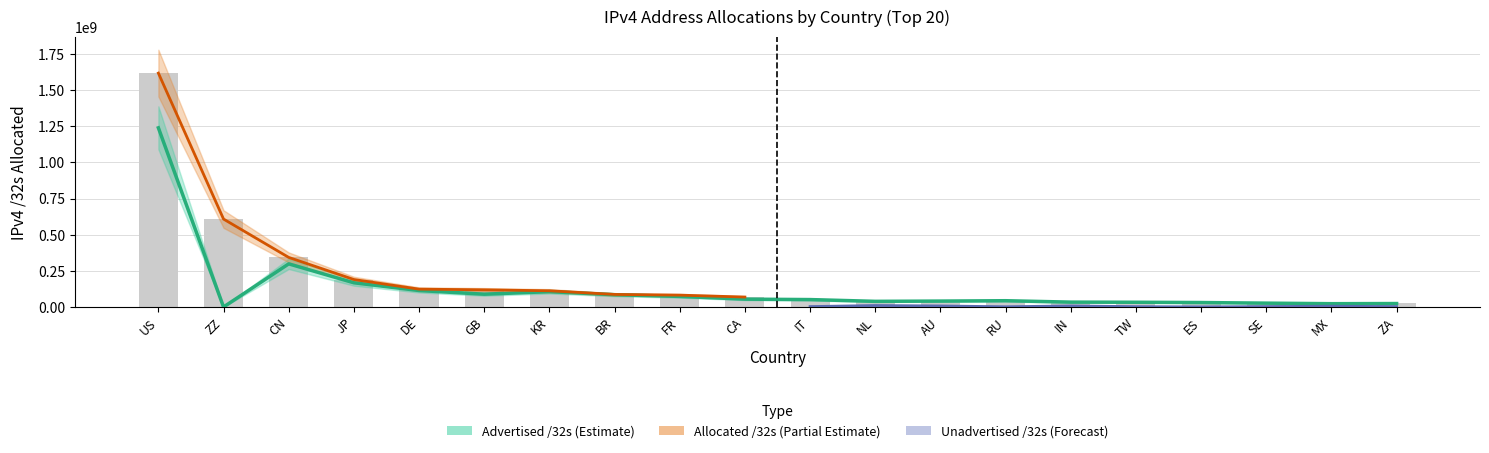

How many data points in Advertised /32s are less than 51596288?

10